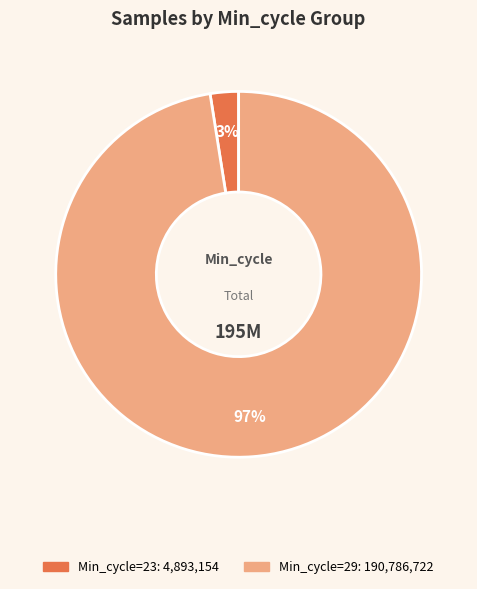

To the nearest percent, what is the average slice percentage?

50%